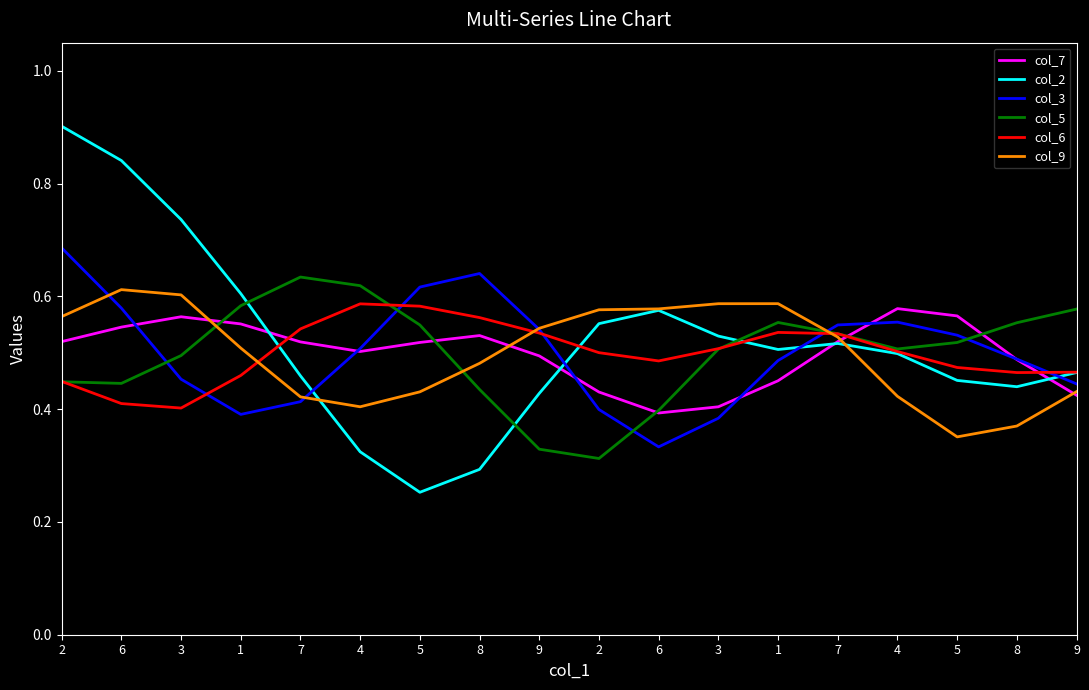

What is the lowest value of the col_2 series?

0.3